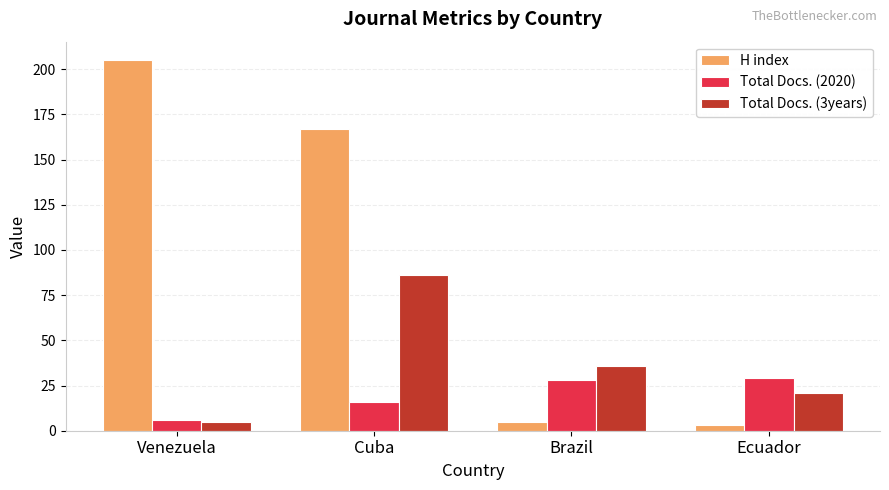

Does the chart contain any negative values?

No